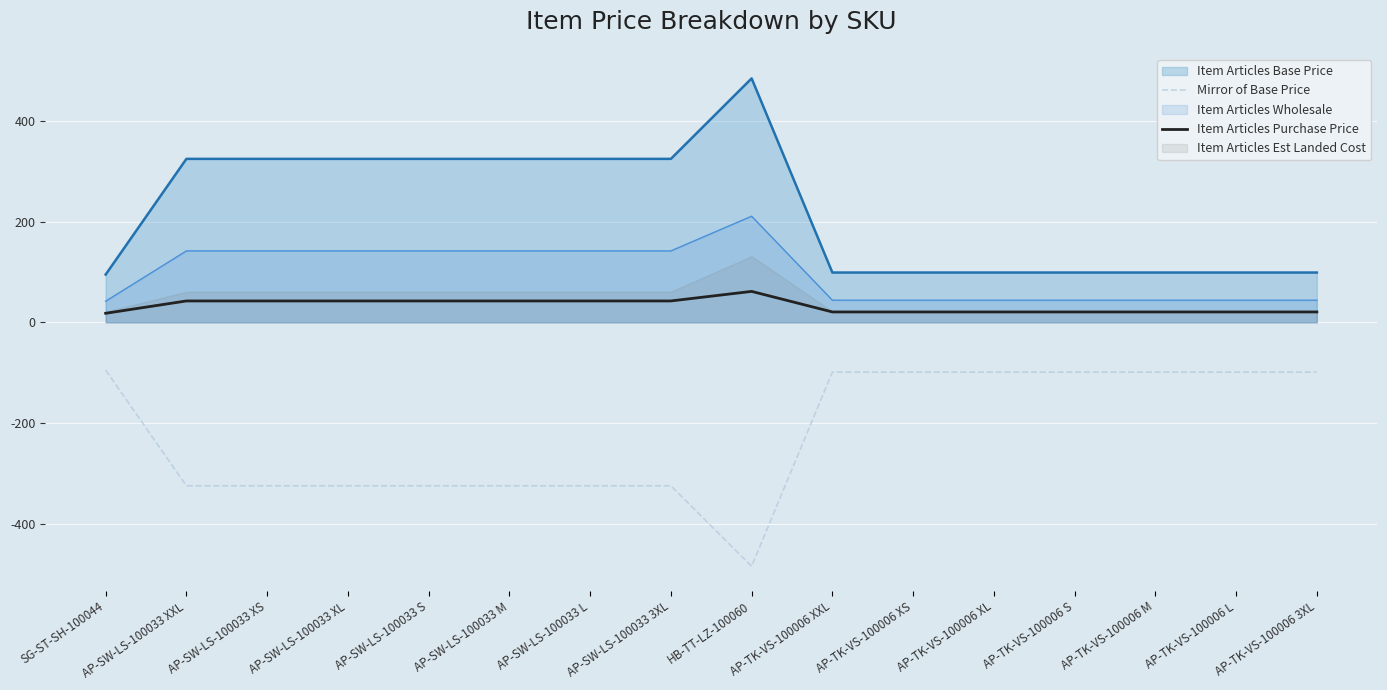

True or false: Item Articles Base Price has a value of 99.0 at AP-TK-VS-100006 L.

True